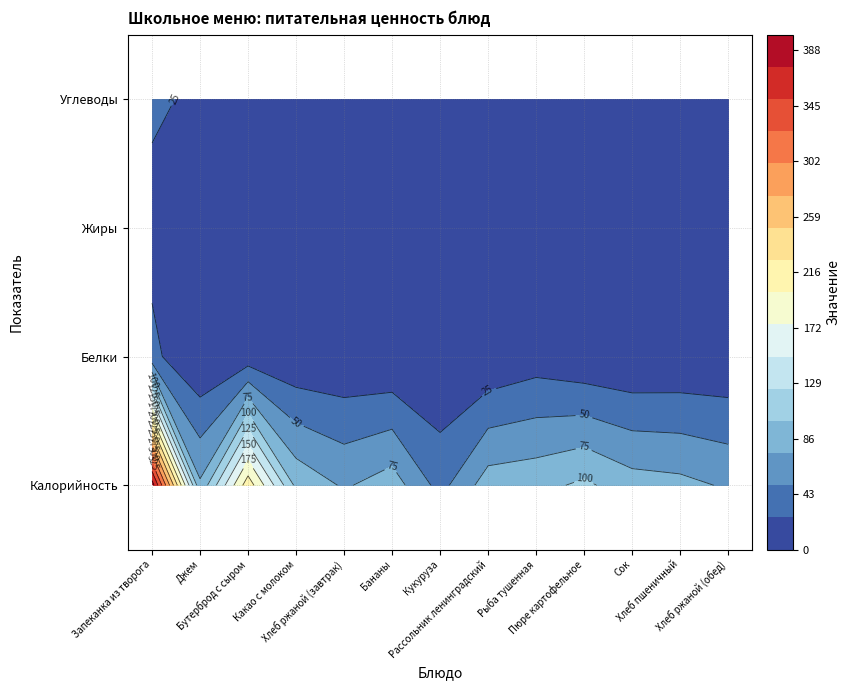

Which label corresponds to the smallest value in the chart?

Джем